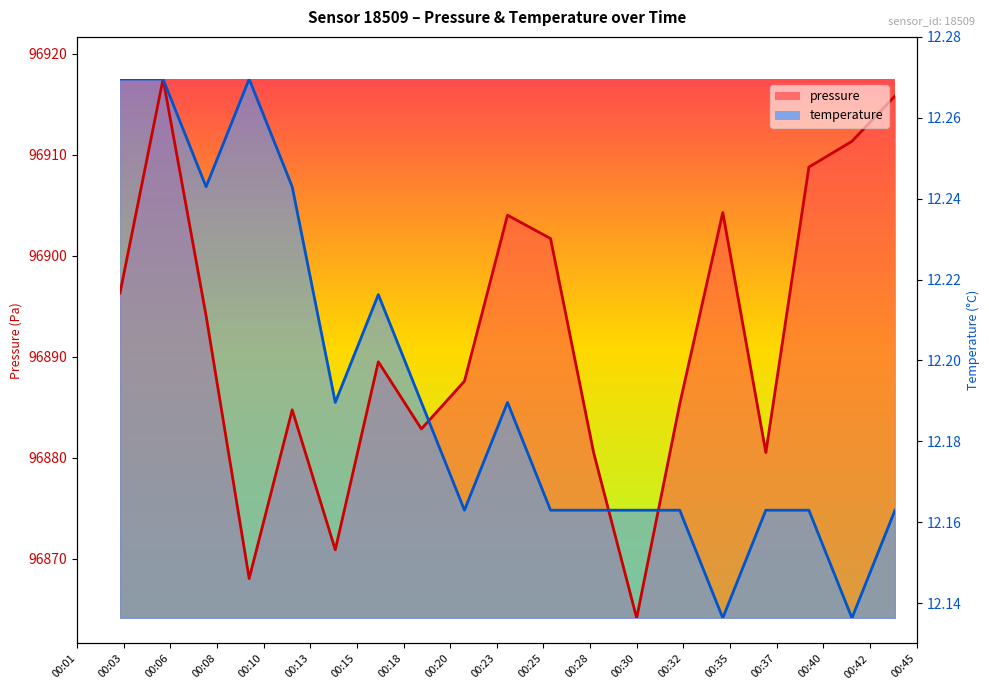

What value does the temperature series have at 00:08?

12.2